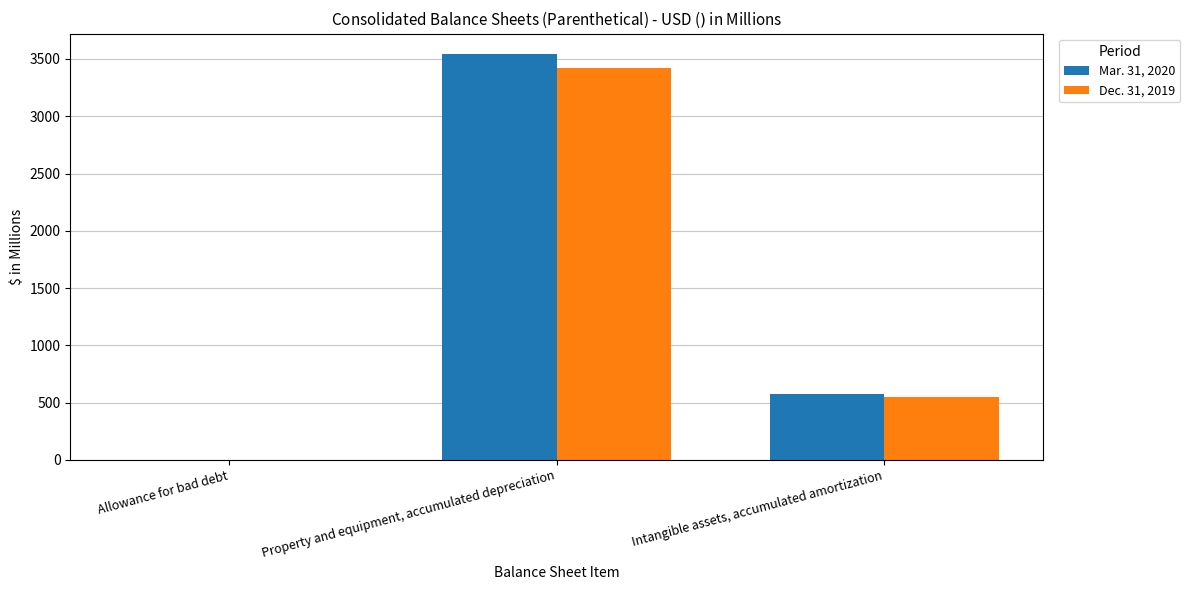

Which category has the highest value across all series?

Property and equipment, accumulated depreciation